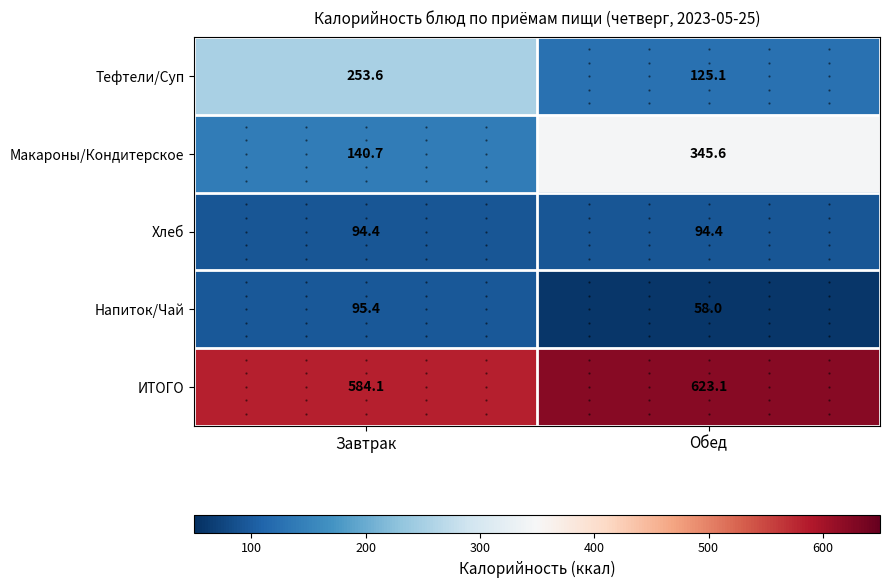

What is the minimum value shown in the chart?

58.0